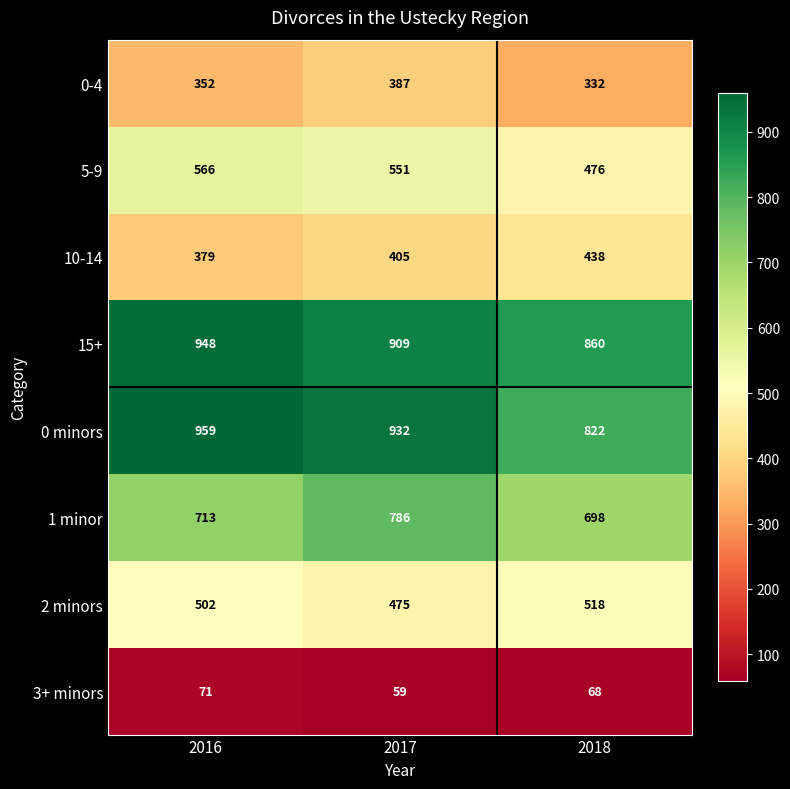

Reading left to right, extract all data points from this chart.

0-4: 2016=352	2017=387	2018=332
5-9: 2016=566	2017=551	2018=476
10-14: 2016=379	2017=405	2018=438
15+: 2016=948	2017=909	2018=860
0 minors: 2016=959	2017=932	2018=822
1 minor: 2016=713	2017=786	2018=698
2 minors: 2016=502	2017=475	2018=518
3+ minors: 2016=71	2017=59	2018=68